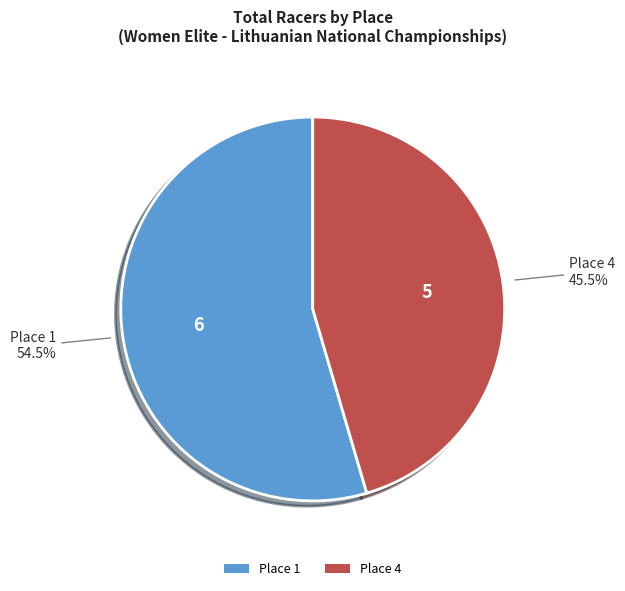

Count the number of slices in the pie.

2